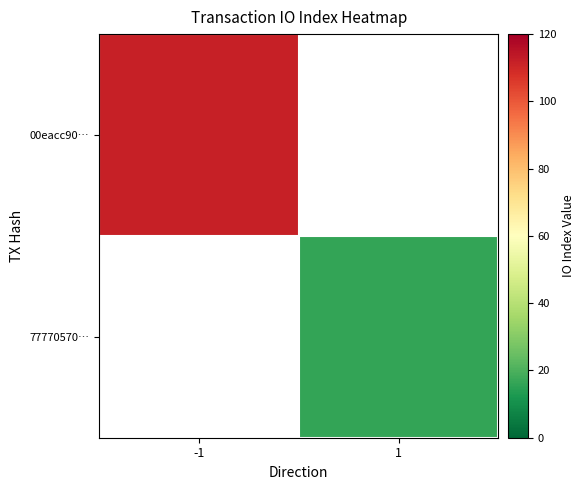

At which label is 00eacc90… closest to 112?

-1